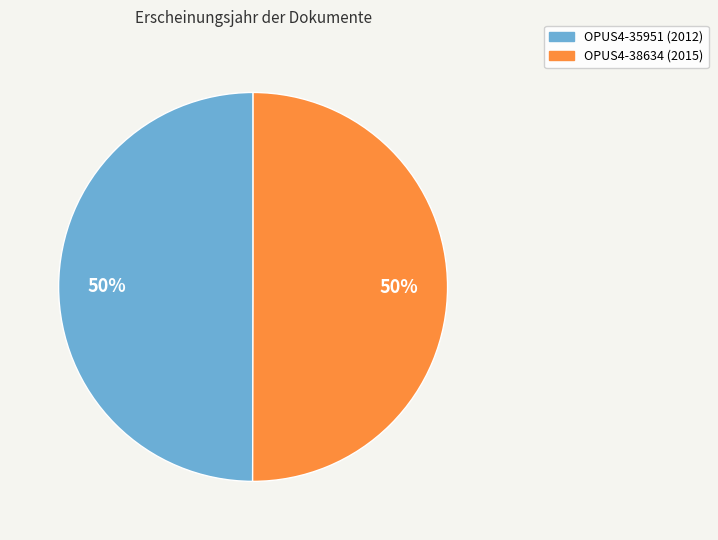

To the nearest percent, what portion does OPUS4-38634 represent?

50%